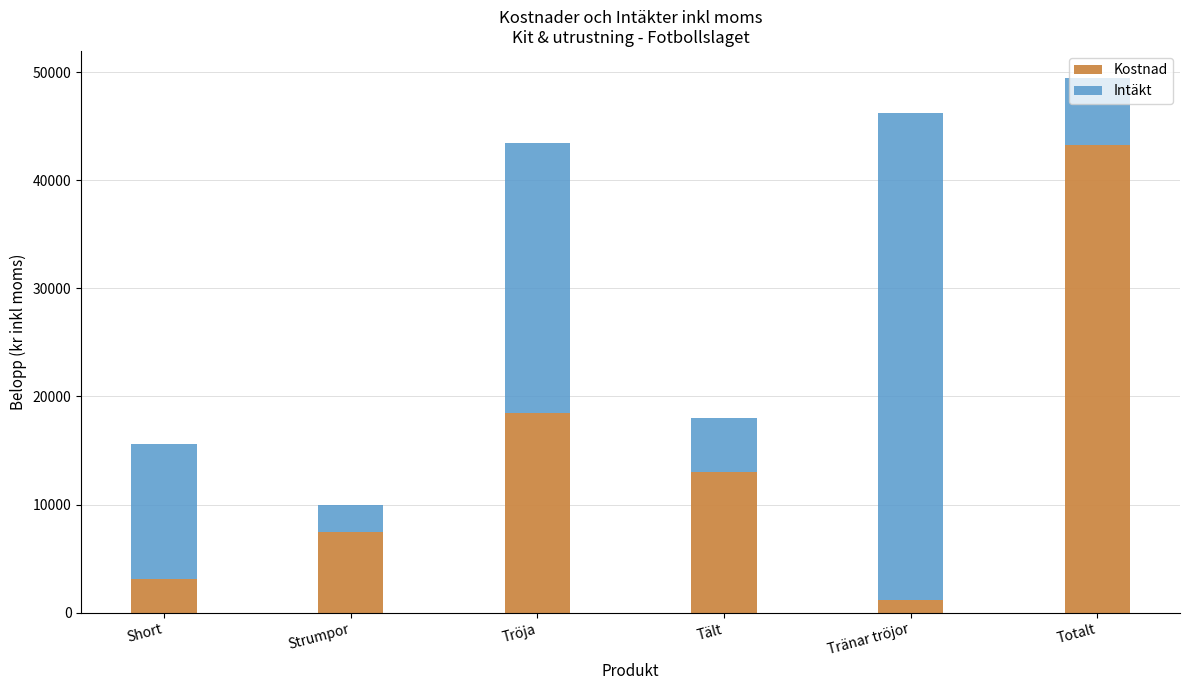

The Kostnad series shows 43242 at Totalt. True or false?

True